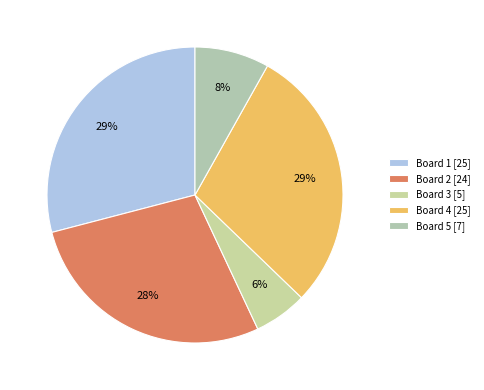

How many segments does this pie chart have?

5